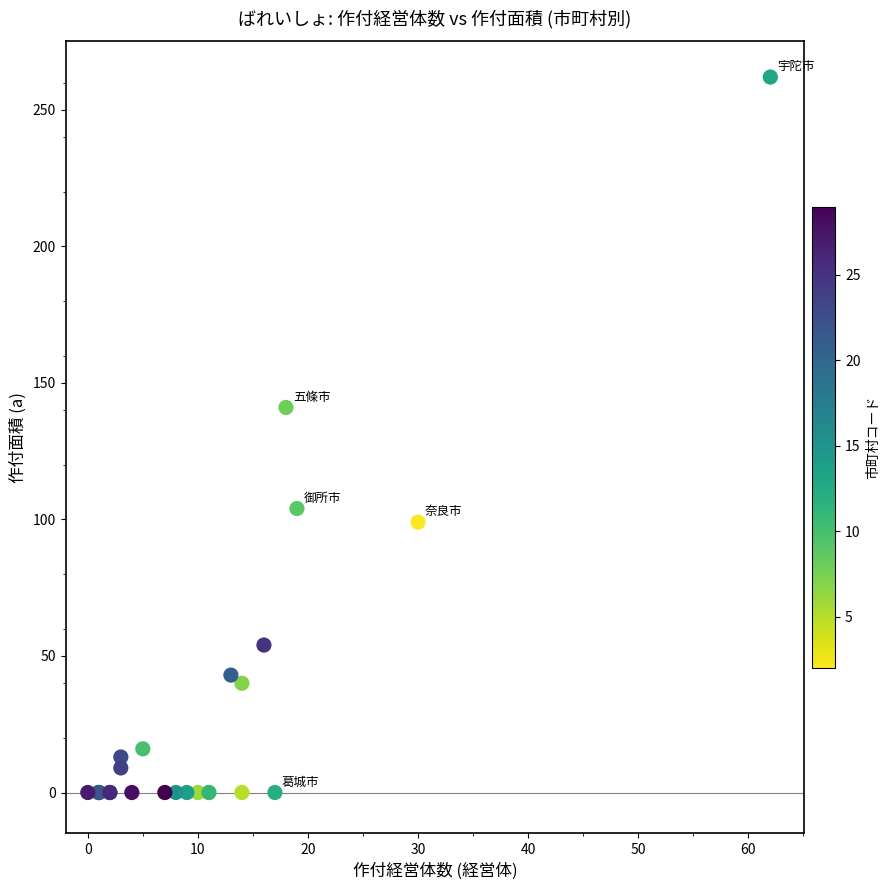

What Y value in the scatter plot is closest to 131?

141